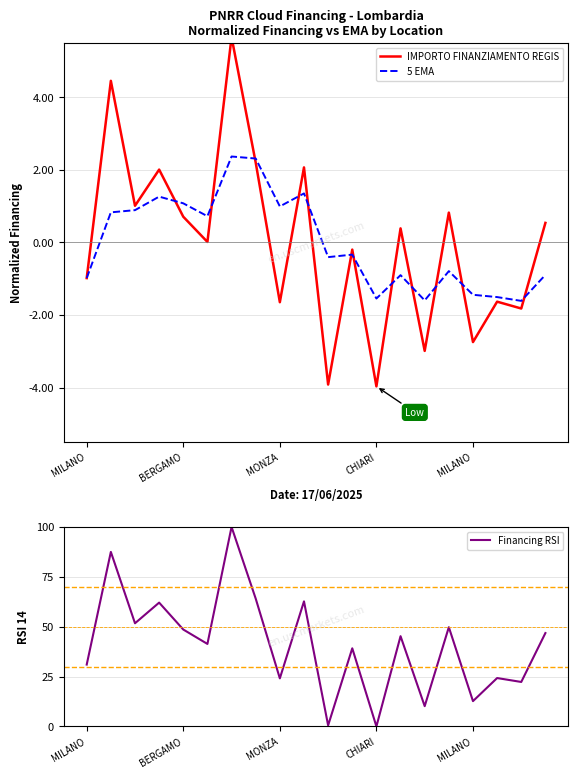

True or false: Financing RSI and 5 EMA cross at least once.

False